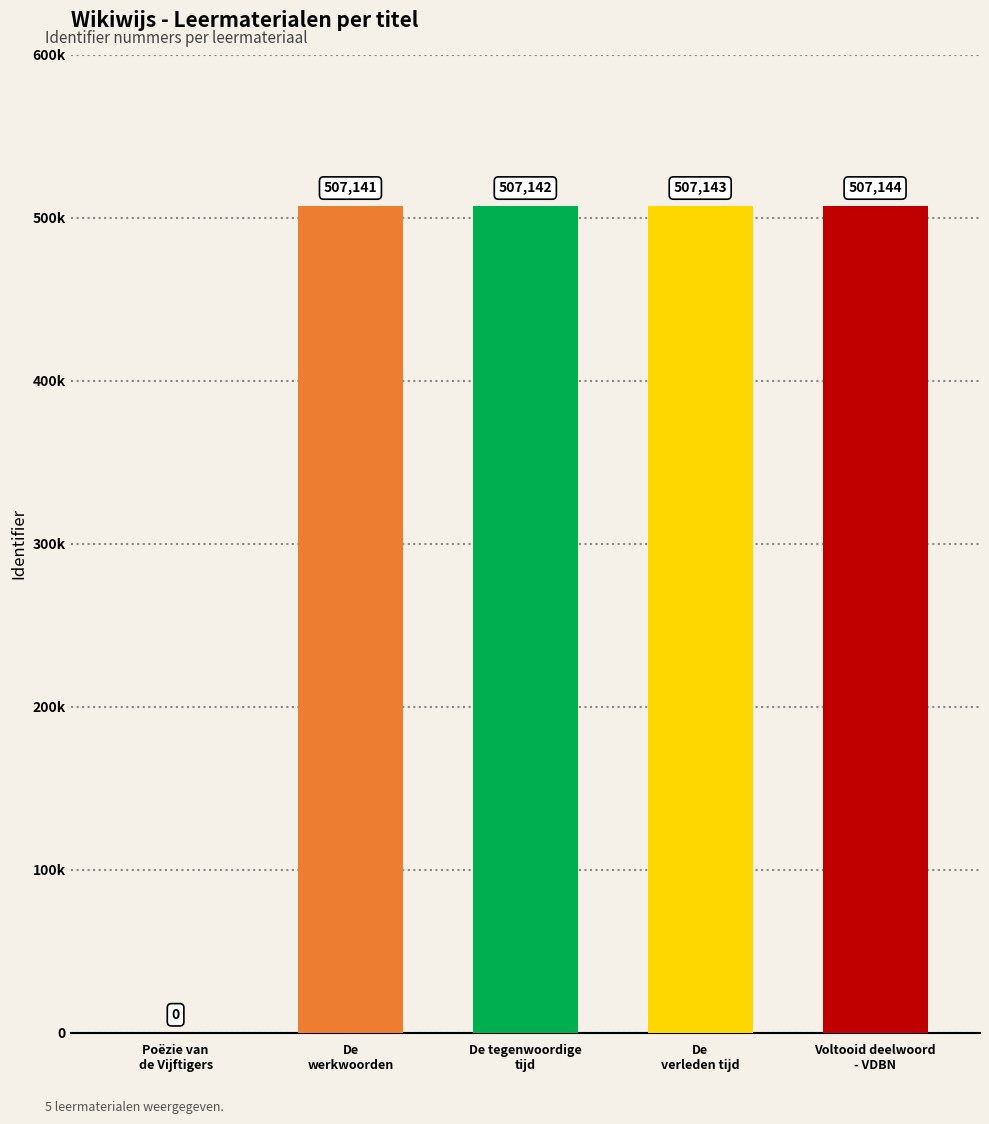

Between Voltooid deelwoord
- VDBN and De
verleden tijd, which is larger?

Voltooid deelwoord
- VDBN